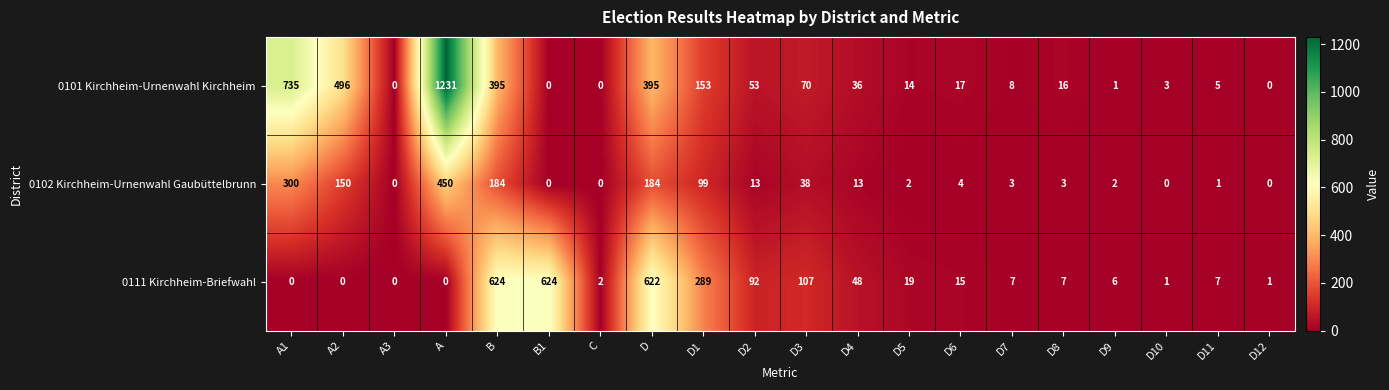

What is the average value of the 0101 Kirchheim-Urnenwahl Kirchheim series?

181